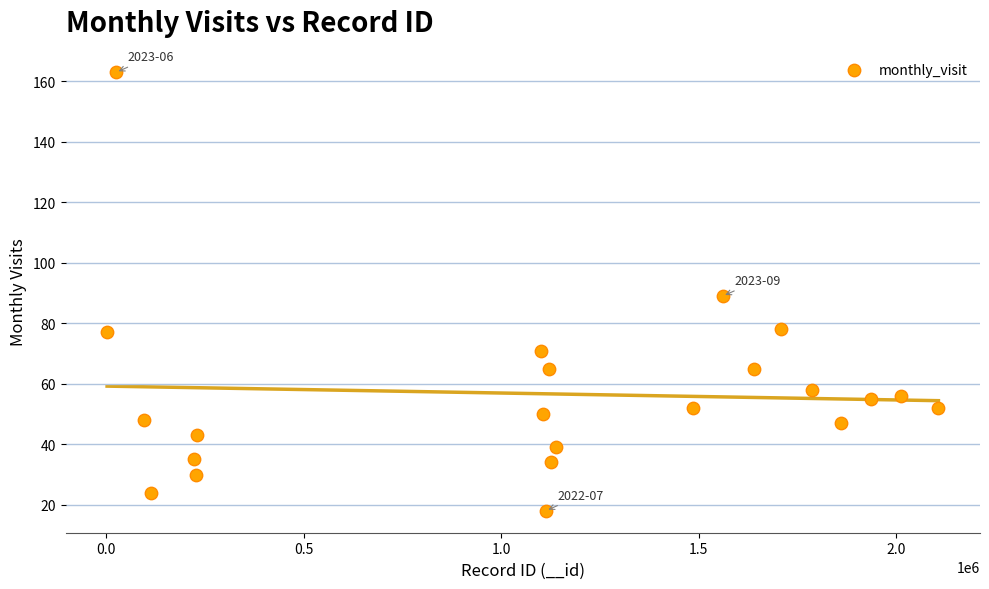

What is the range of Y values (max minus min)?

145